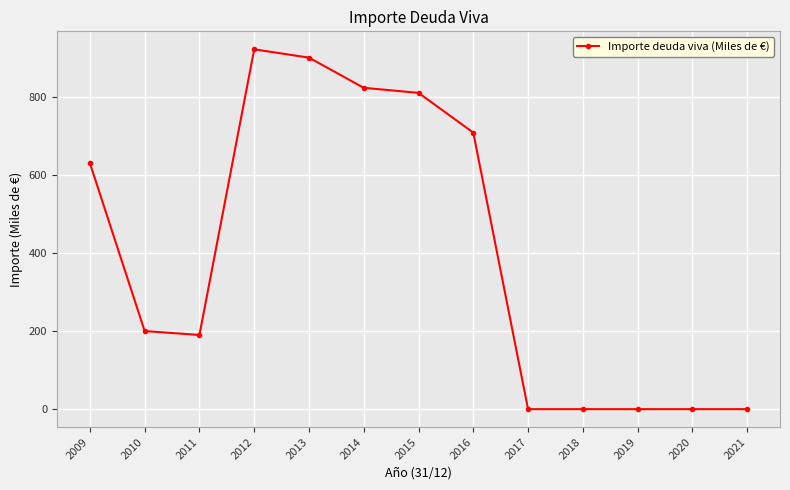

The chart shows a value of 900.2 at 2013. True or false?

True